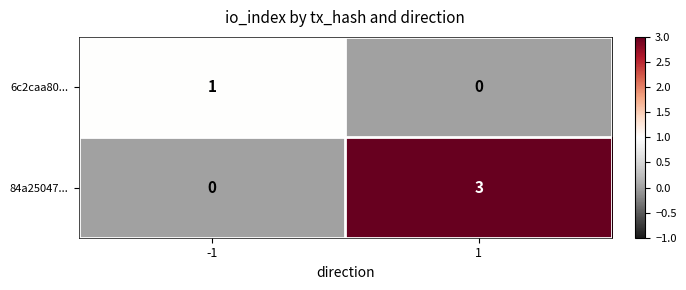

What is the sum of all 84a25047... values?

3